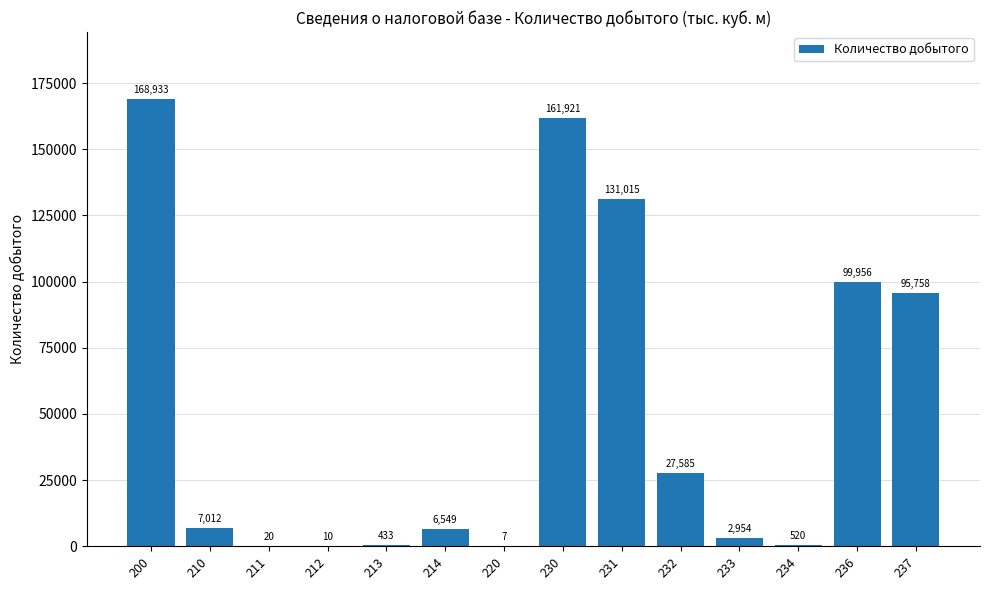

Is it true that the value at 236 is 47103?

False